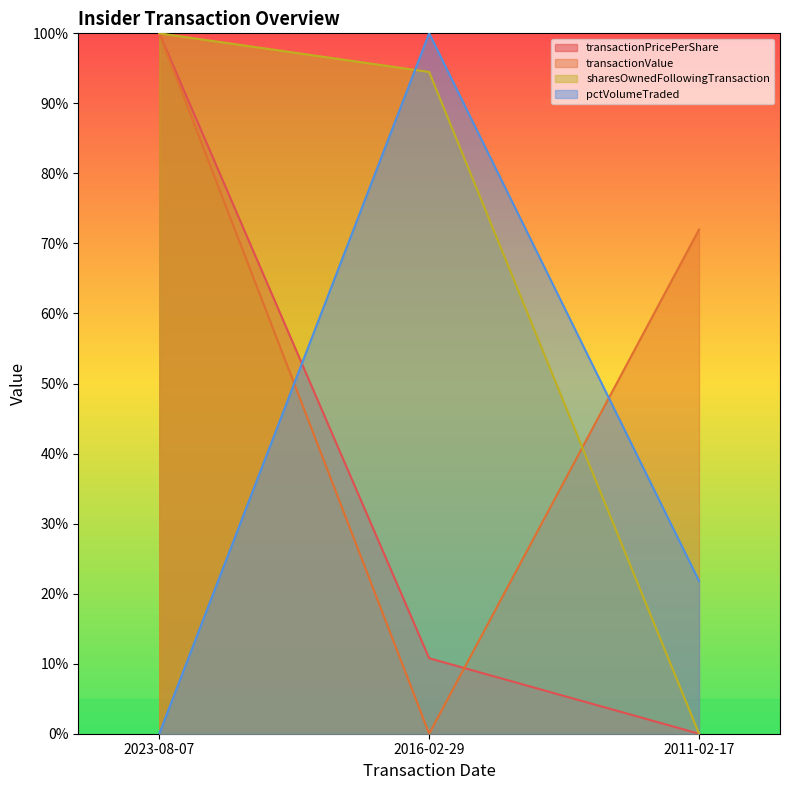

Is the value of transactionPricePerShare at 2011-02-17 greater than the value of transactionValue at 2011-02-17?

No